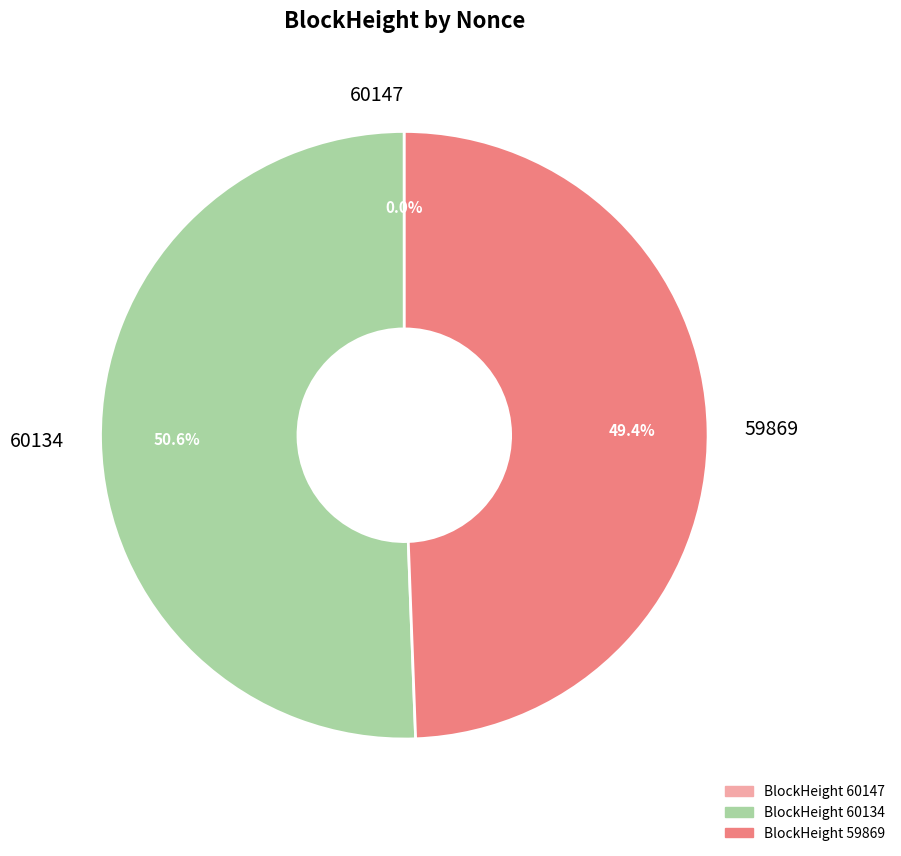

Is it true that 60134 is 64% of the pie?

False